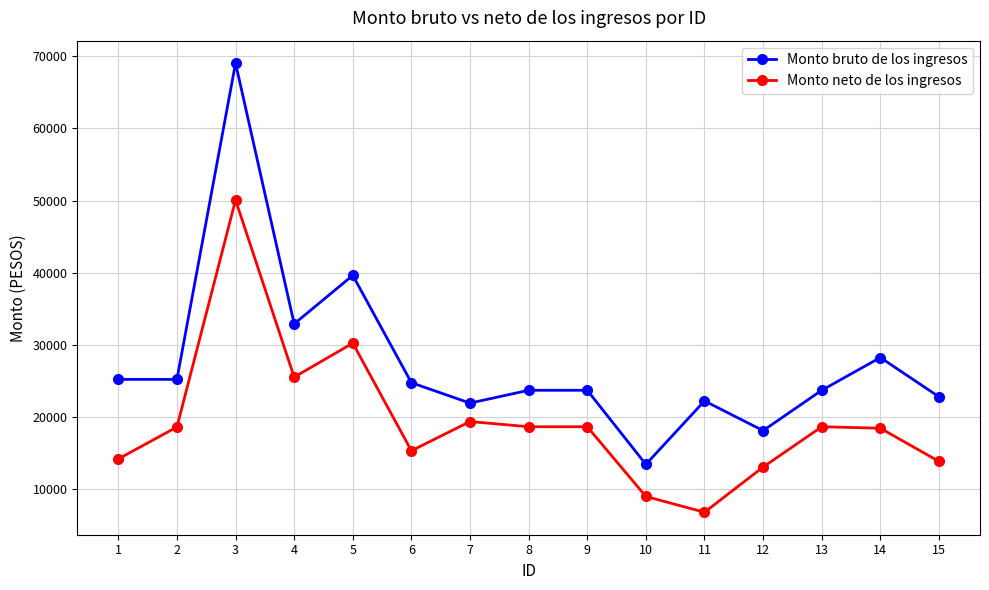

At 5, list the series in order from smallest to largest.

Monto neto de los ingresos, Monto bruto de los ingresos